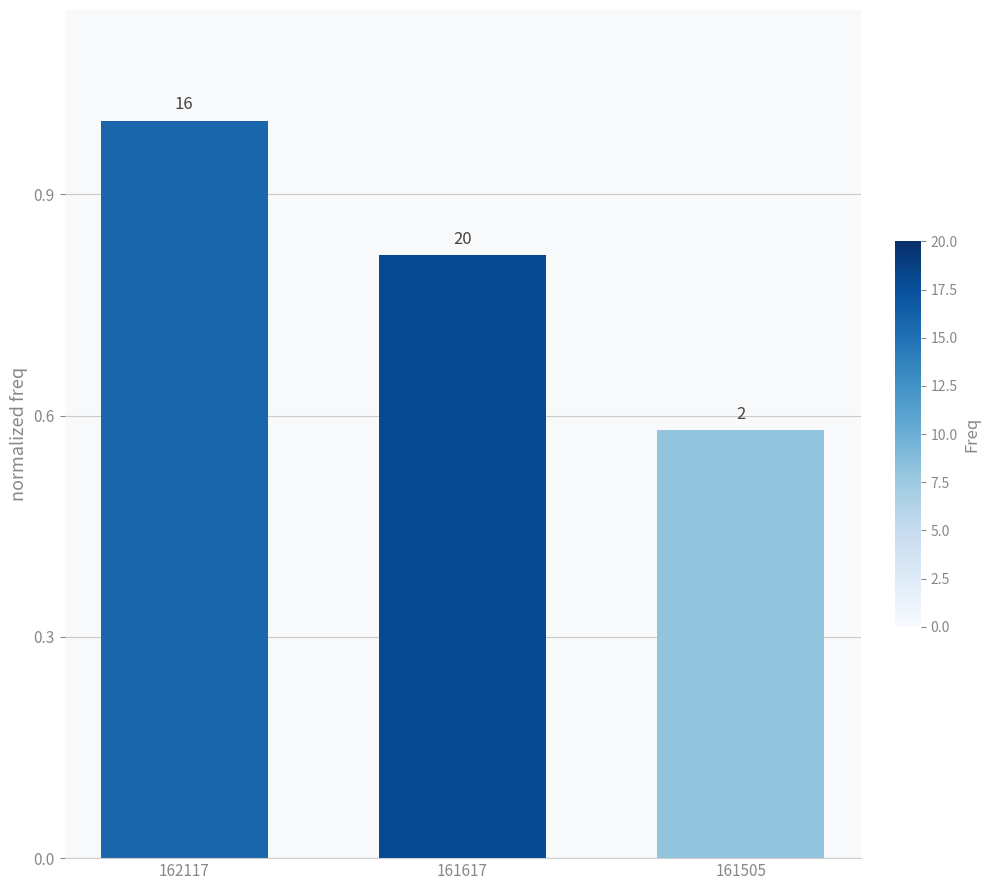

How many bars are there in total?

3